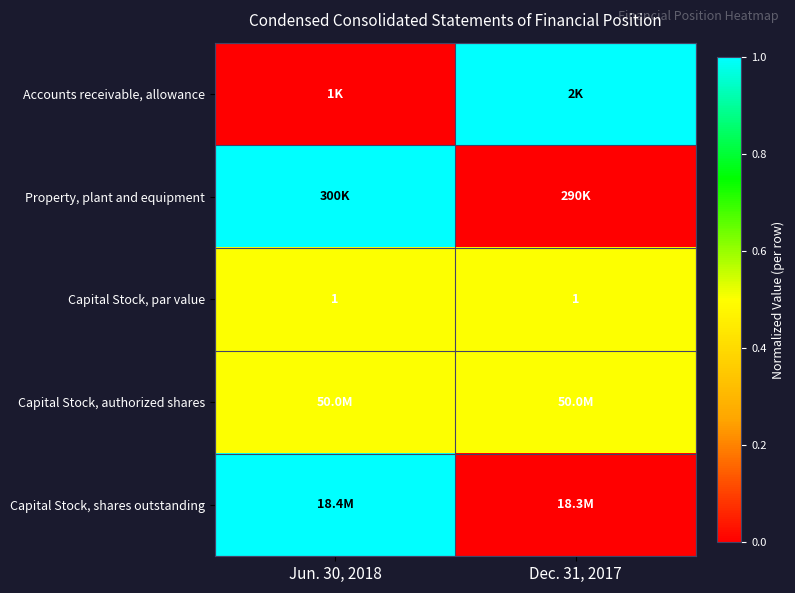

What value does the Capital Stock, par value series have at Dec. 31, 2017?

1.0